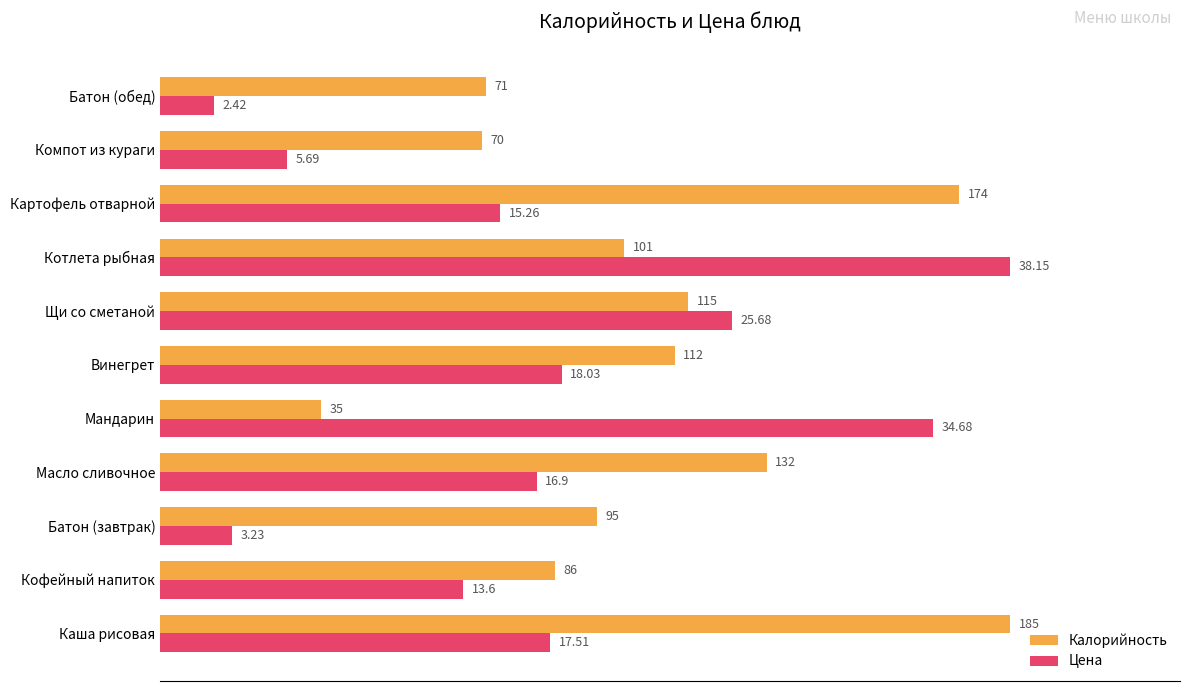

Rank the series by their average value, from lowest to highest.

Цена, Калорийность